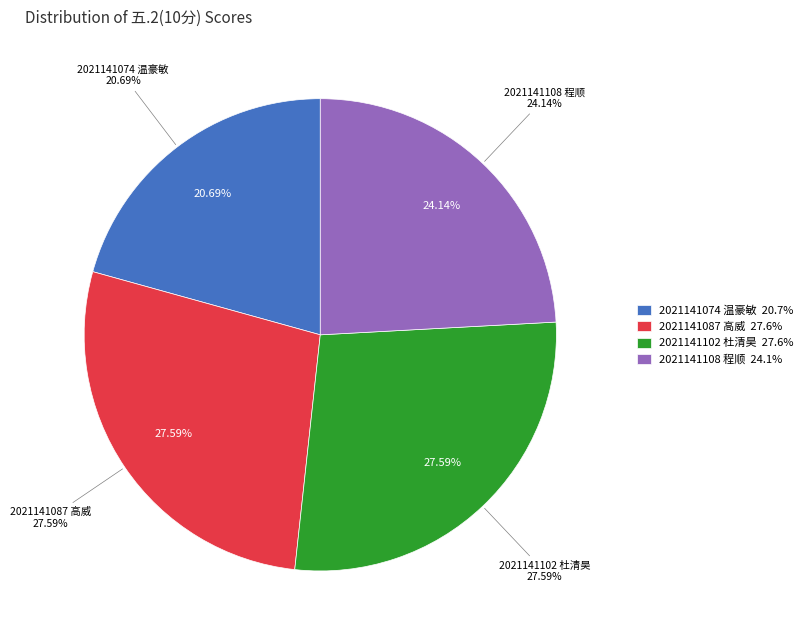

Does any single category account for the majority?

No